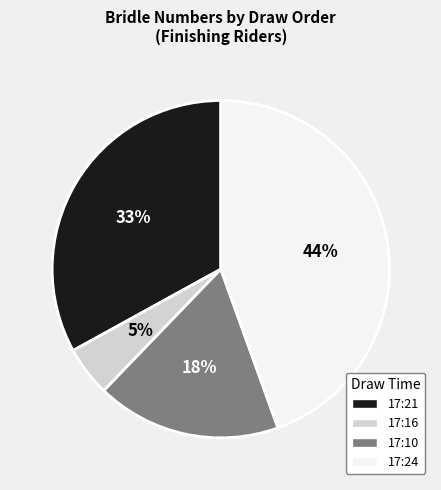

Is there a majority slice in this chart?

No